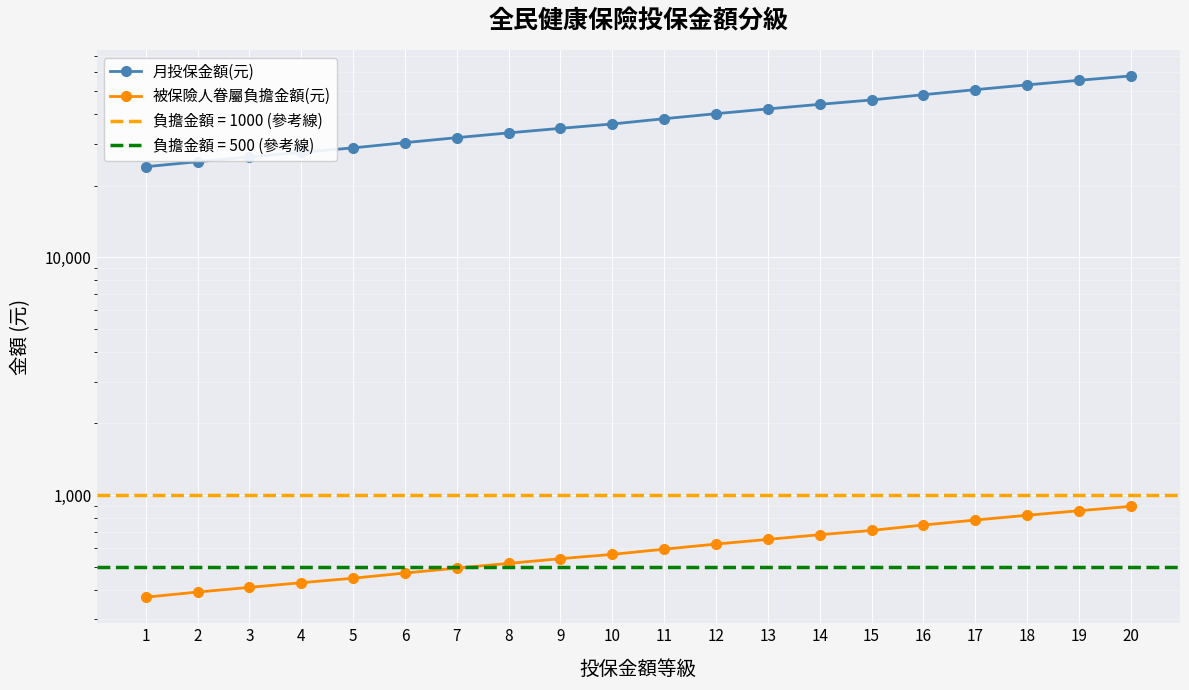

Which series has the largest range (max minus min)?

月投保金額(元)